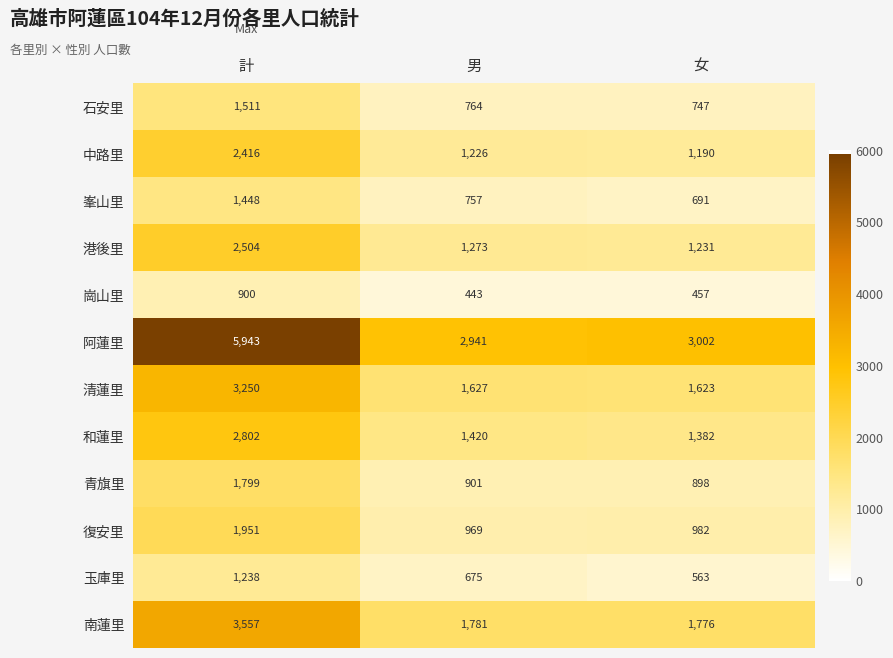

Which label corresponds to the largest value in the chart?

計